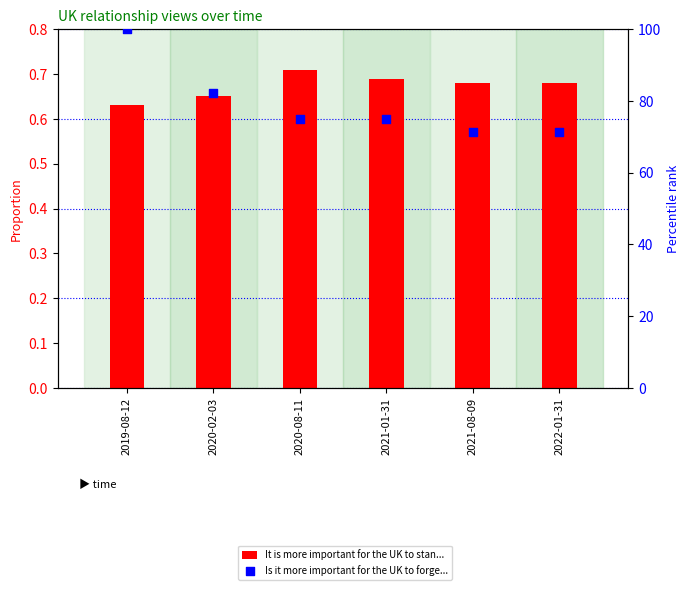

What is the total value across all series at 2022-01-31?

72.1